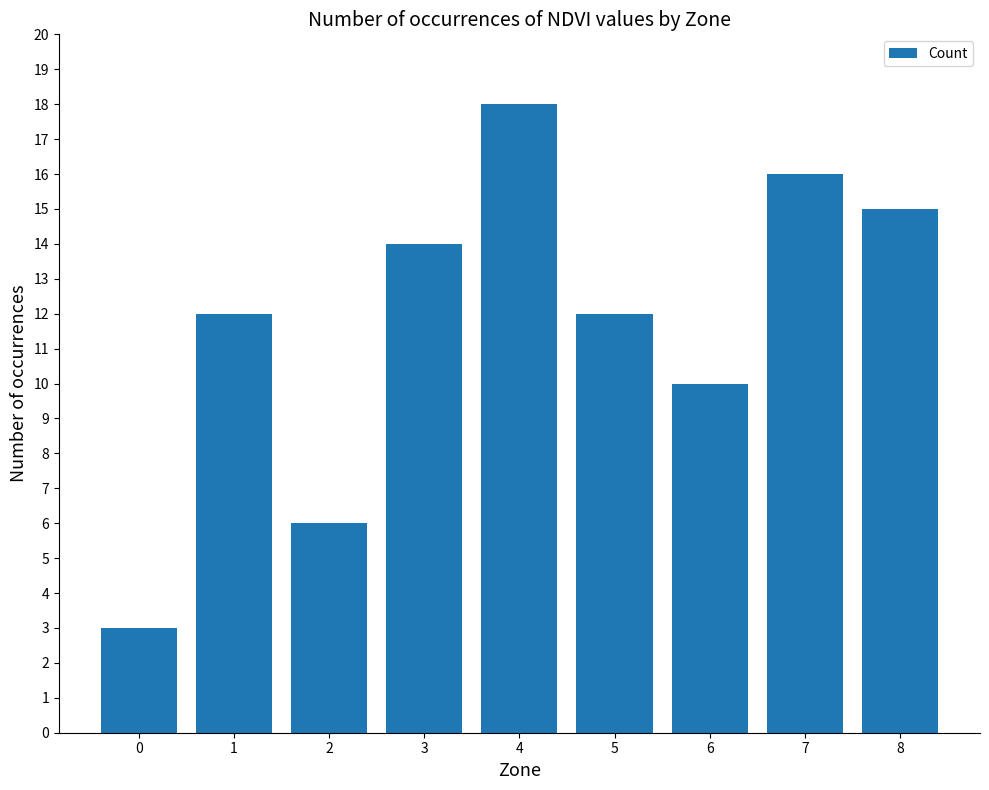

The value at 8 is 15. True or false?

True